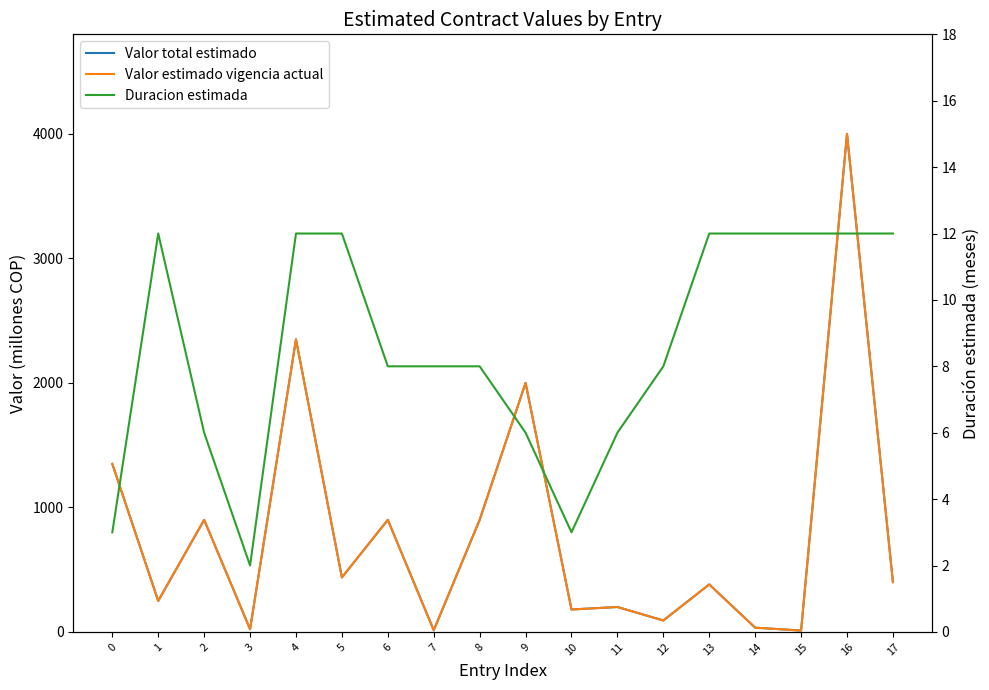

What are all the series names shown in the legend?

Valor total estimado, Valor estimado vigencia actual, Duracion estimada